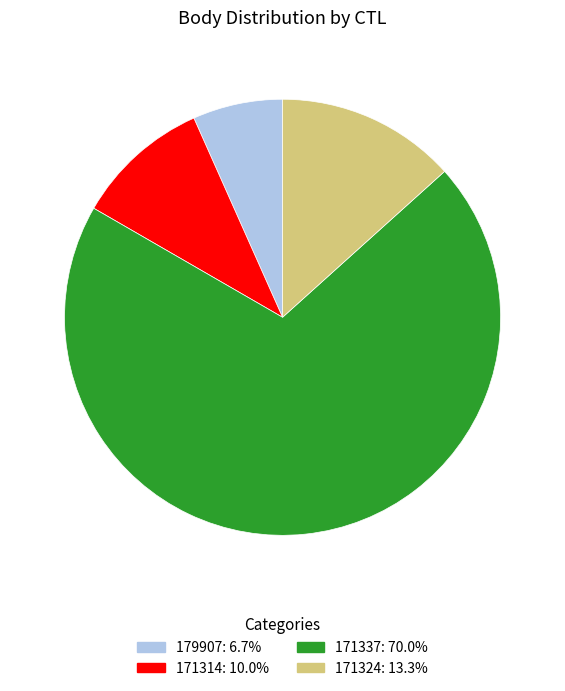

Rank the categories by value from highest to lowest.

171337, 171324, 171314, 179907